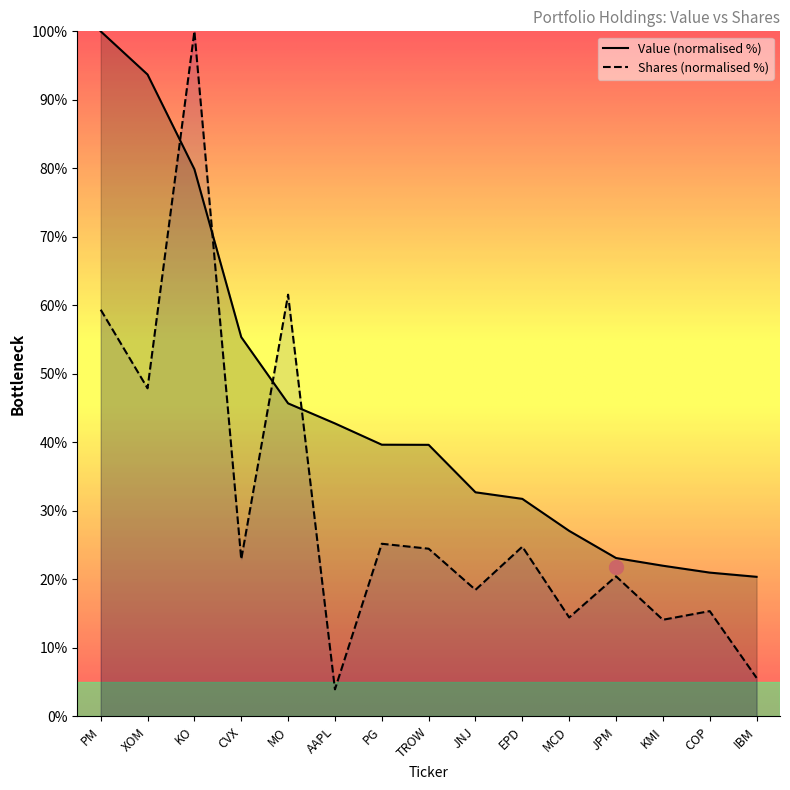

How many series are shown in this chart?

2